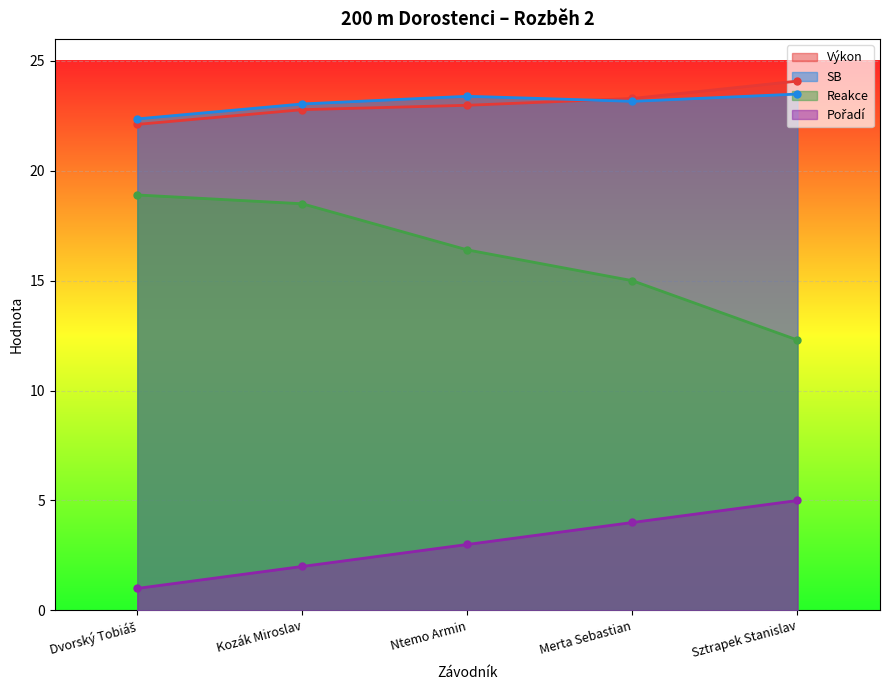

List the labels in order of Reakce value, largest first.

Dvorský Tobiáš, Kozák Miroslav, Ntemo Armin, Merta Sebastian, Sztrapek Stanislav